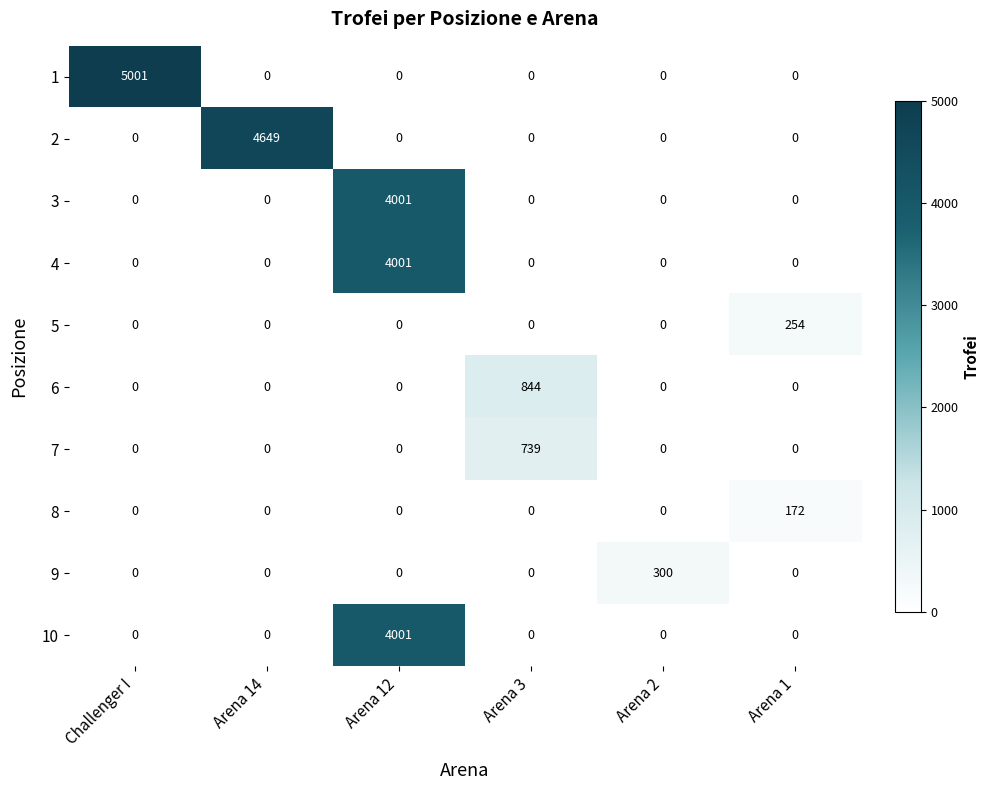

How many data points in 10 are above 0?

1